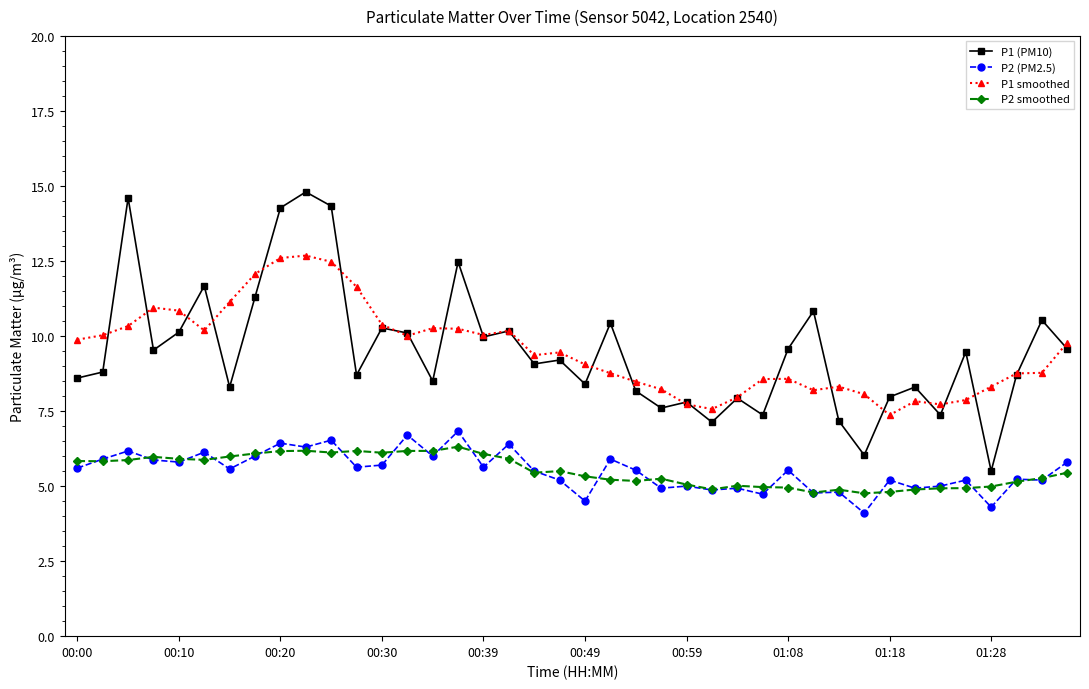

How many lines are shown in the chart?

4